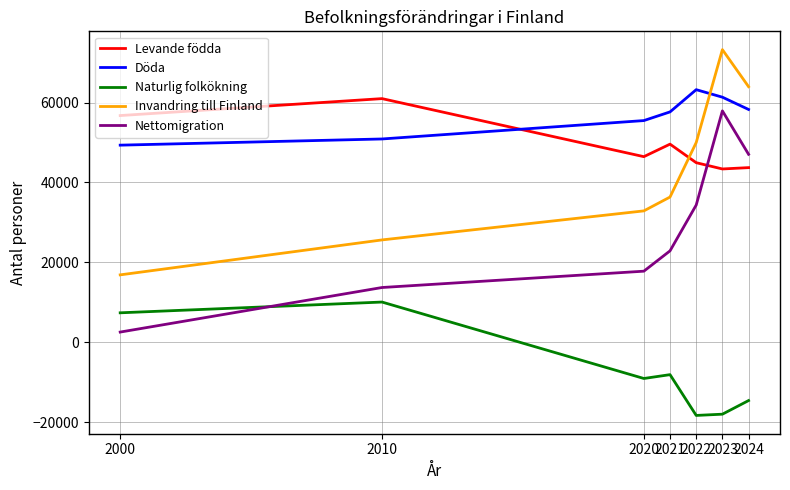

True or false: Naturlig folkökning and Levande födda cross at least once.

False